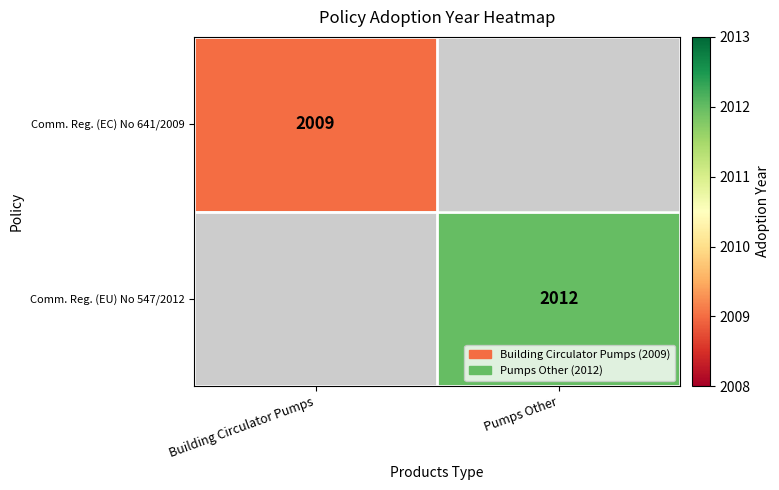

Is it true that Comm. Reg. (EC) No 641/2009 equals 1305 at Building Circulator Pumps?

False